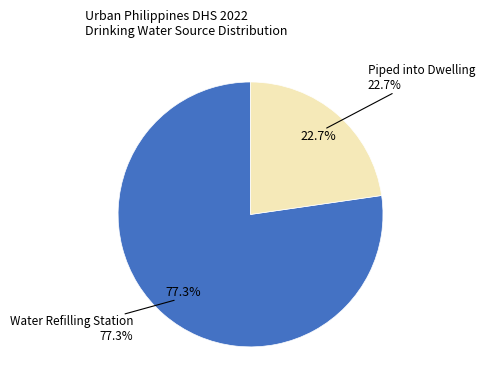

How many slices are in this pie chart?

2